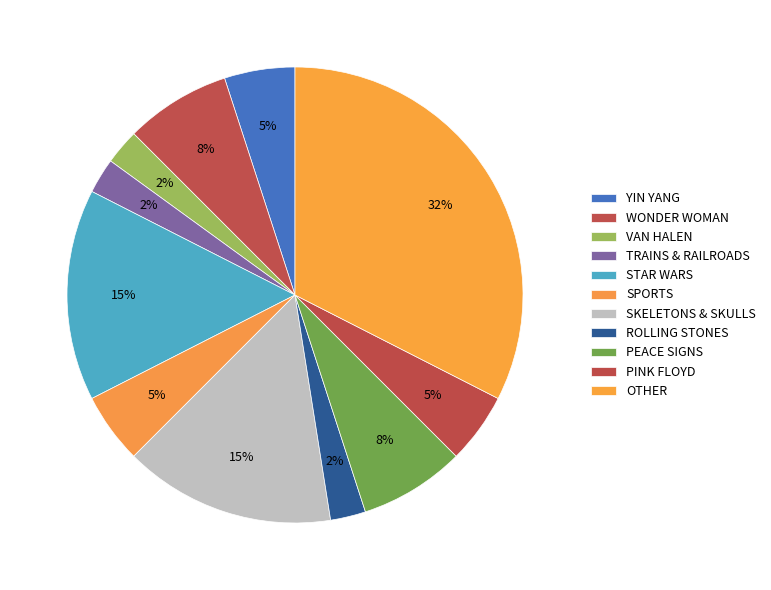

Which category has the biggest portion of the pie?

OTHER